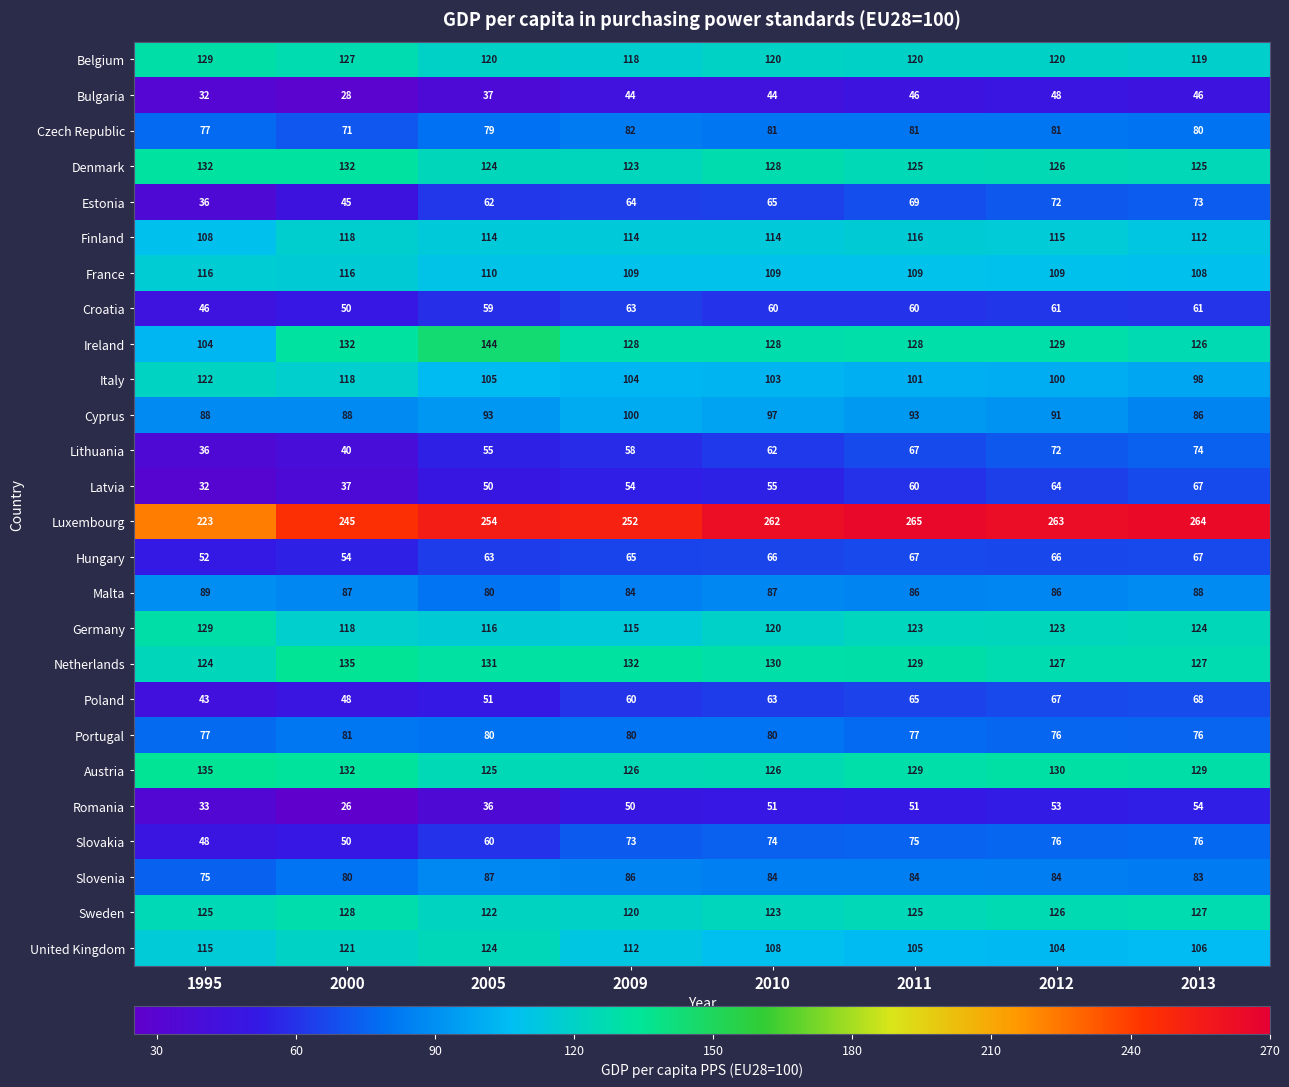

What is the greatest value displayed?

265